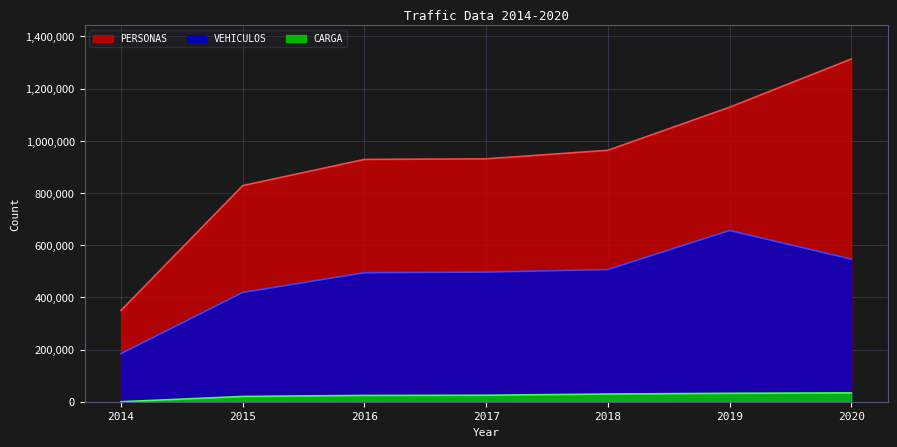

Count the PERSONAS values in the range 828391 to 1128677.

5